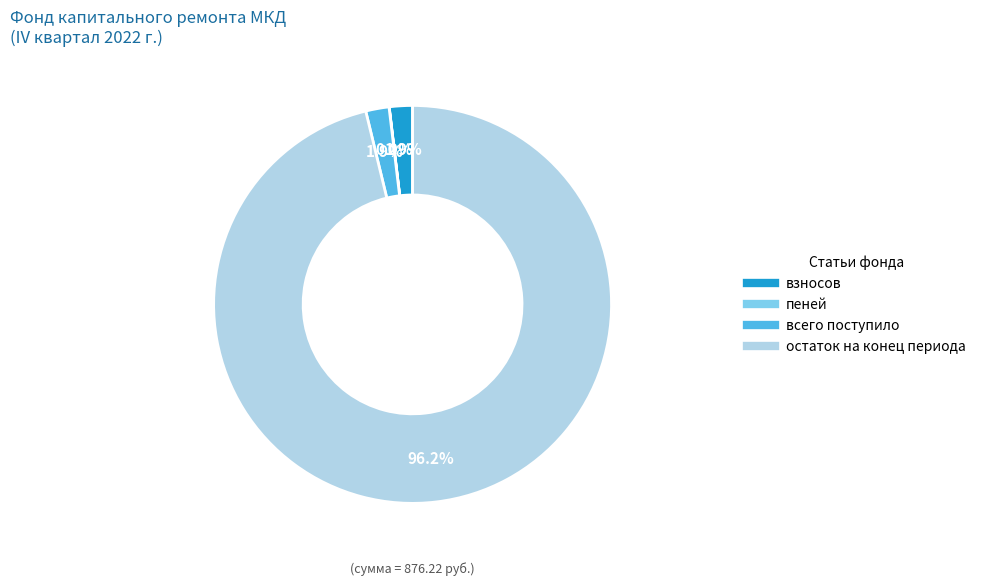

Combined, what portion of the pie is остаток на конец периода and всего поступило?

98.1%